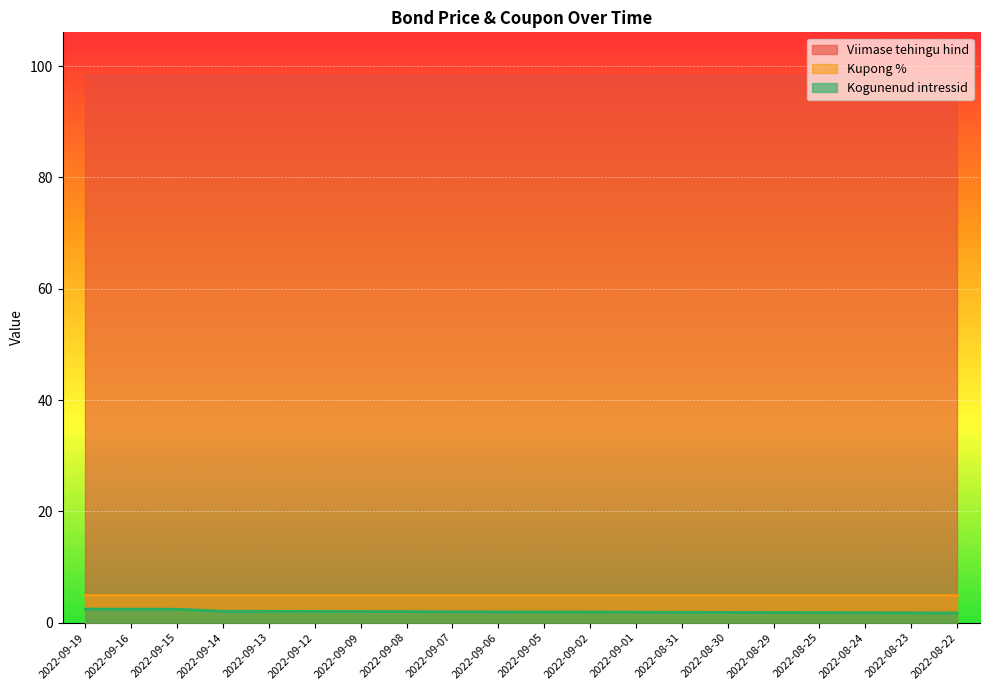

What is the value of the Kogunenud intressid point at the 11th from the left?

1.9